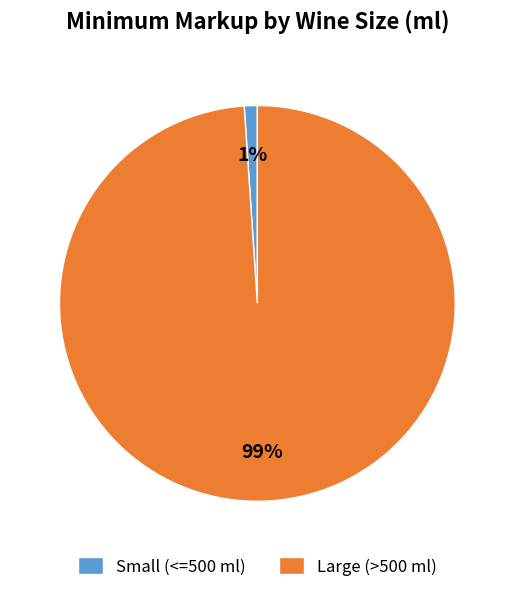

Count the number of slices in the pie.

2